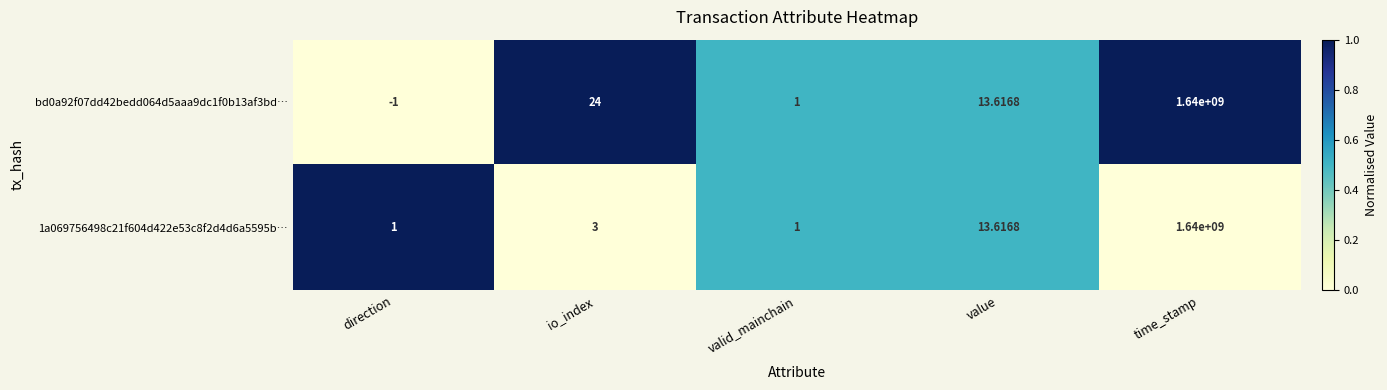

List the series in order of their overall mean, highest first.

bd0a92f07dd42bedd064d5aaa9dc1f0b13af3bd…, 1a069756498c21f604d422e53c8f2d4d6a5595b…